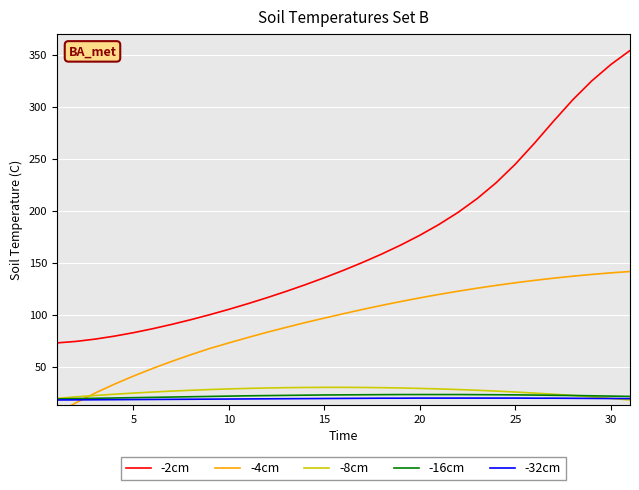

True or false: -8cm and -2cm intersect in this chart.

False